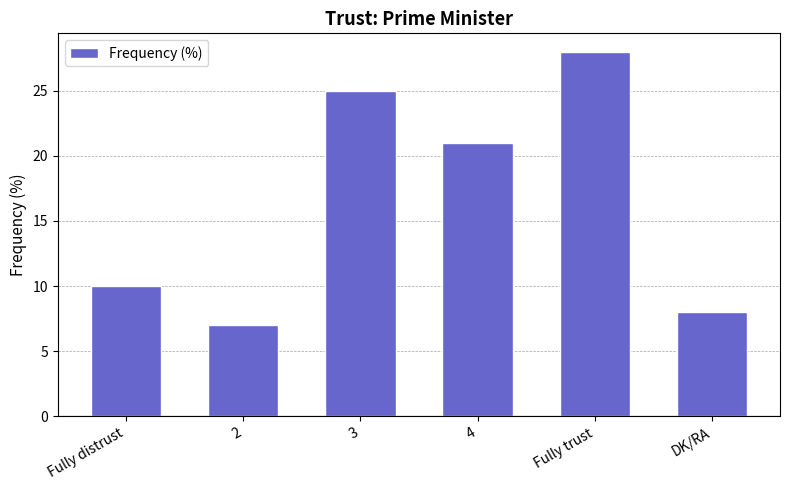

Where is the data nearest to the value 17?

4